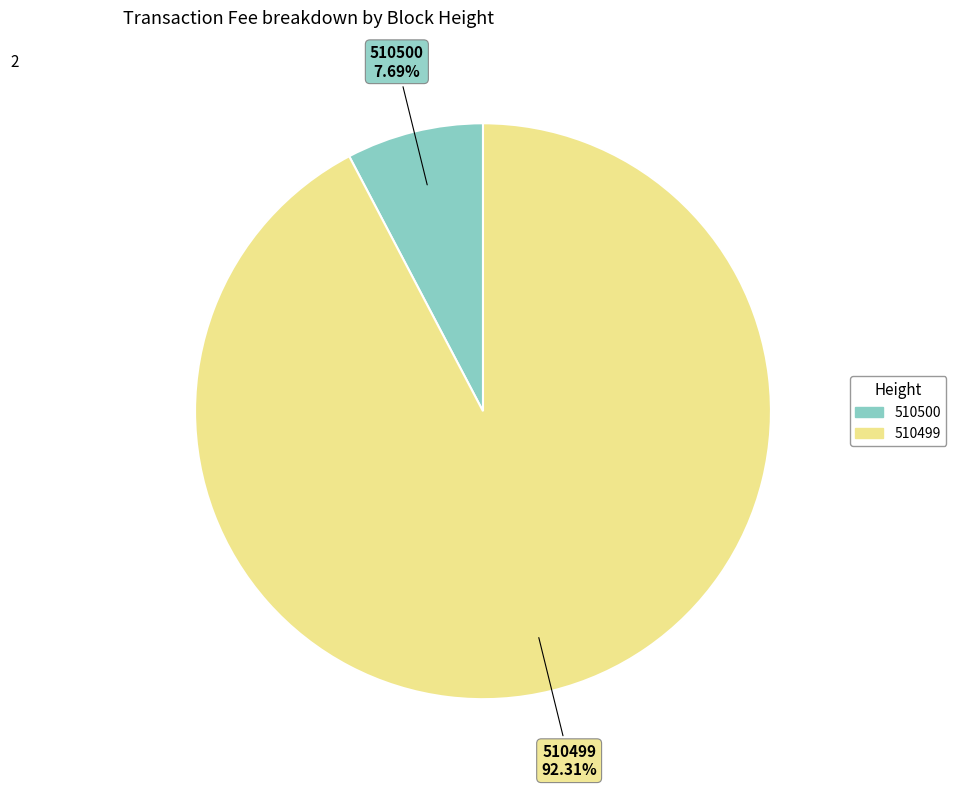

To the nearest percent, what is the difference between the 510499 and 510500 slice percentages?

85%